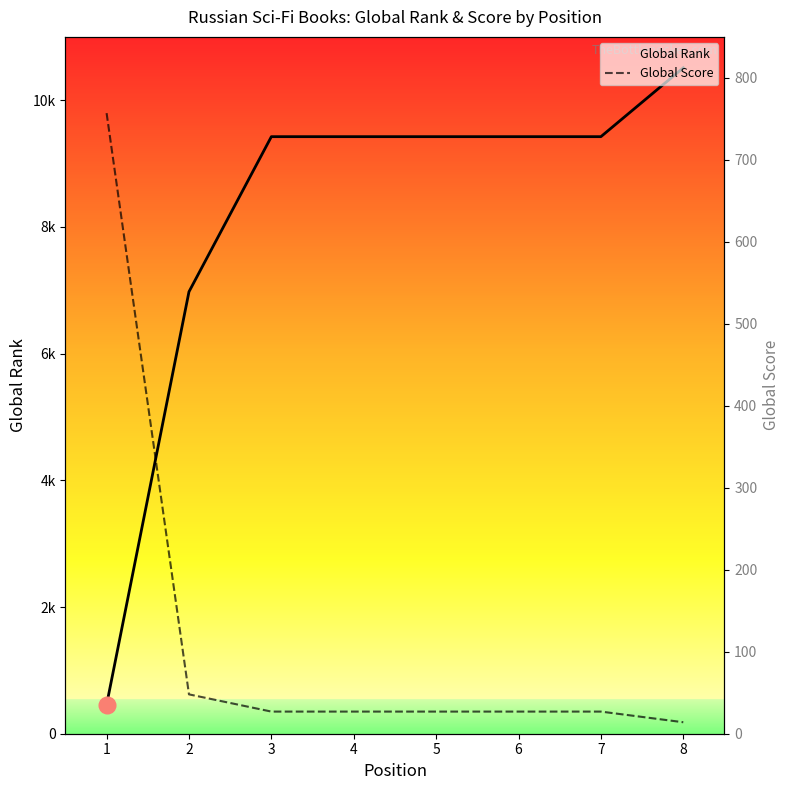

True or false: Global Score has more than 1 points higher than both neighbors.

False